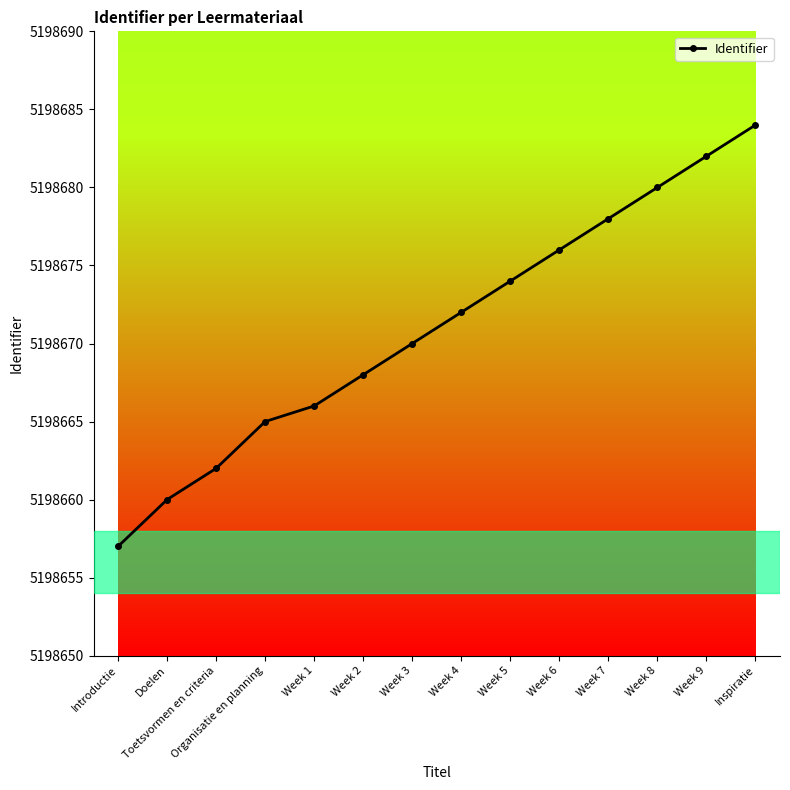

What is the smallest value displayed?

5198657